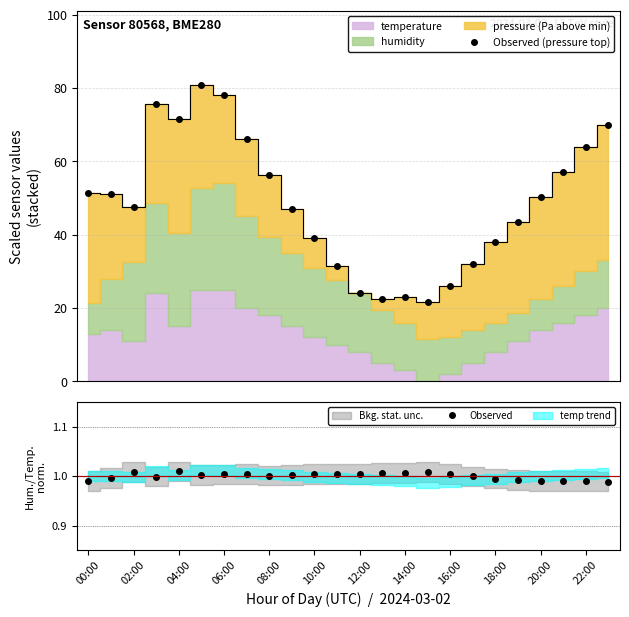

Which label corresponds to the smallest value in the chart?

23